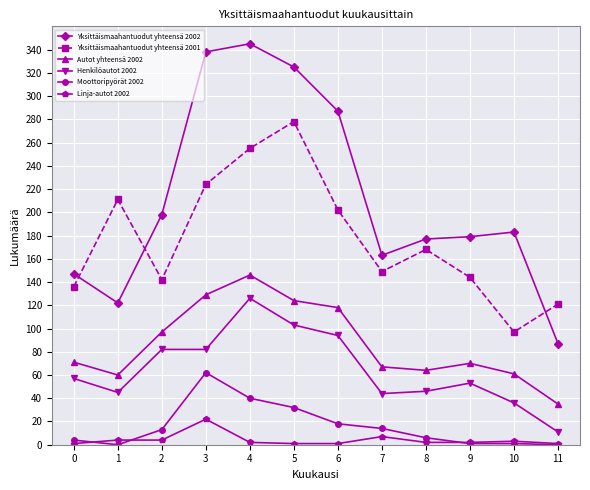

How many series are shown in this chart?

6